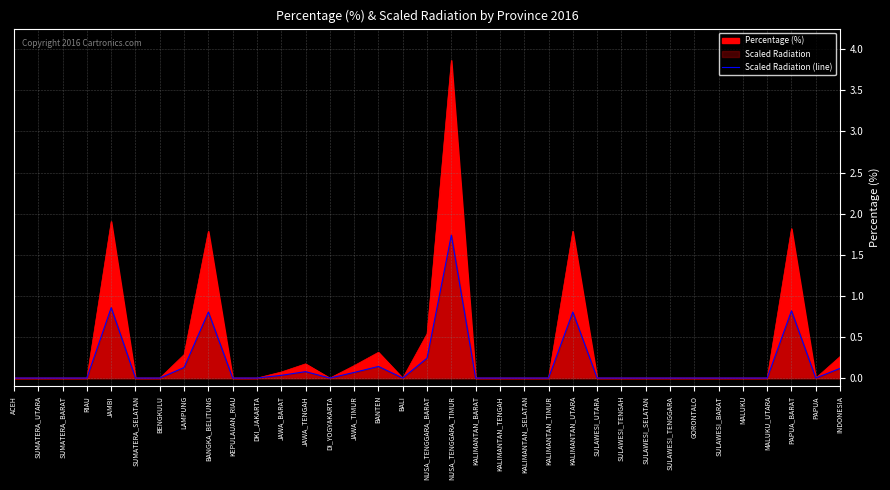

Which has a higher value, KALIMANTAN_SELATAN or ACEH?

KALIMANTAN_SELATAN